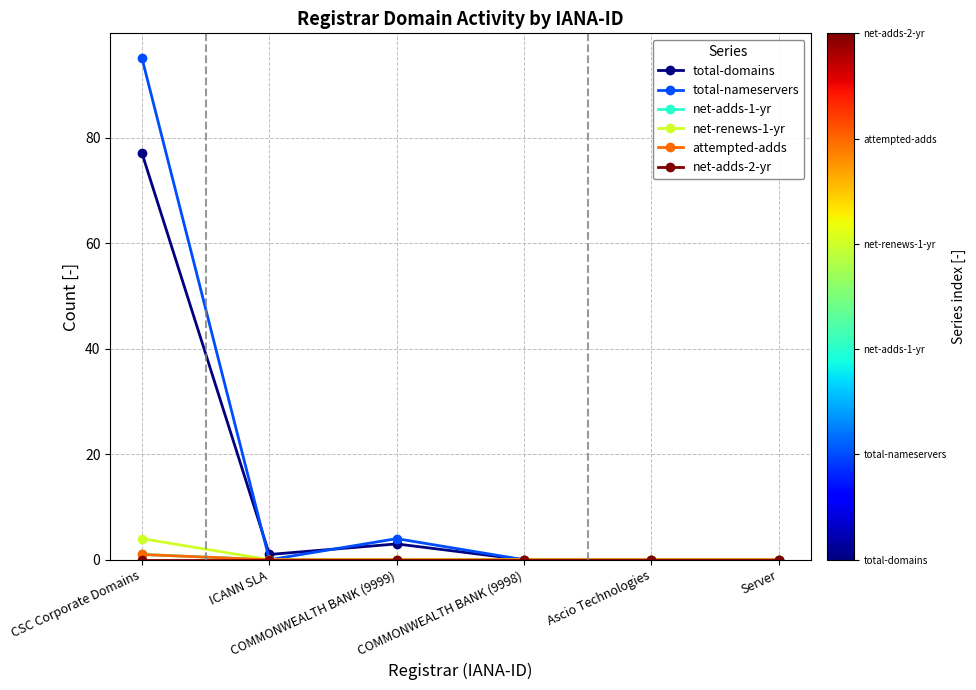

What is the difference between the total-domains values at ICANN SLA and CSC Corporate Domains?

76